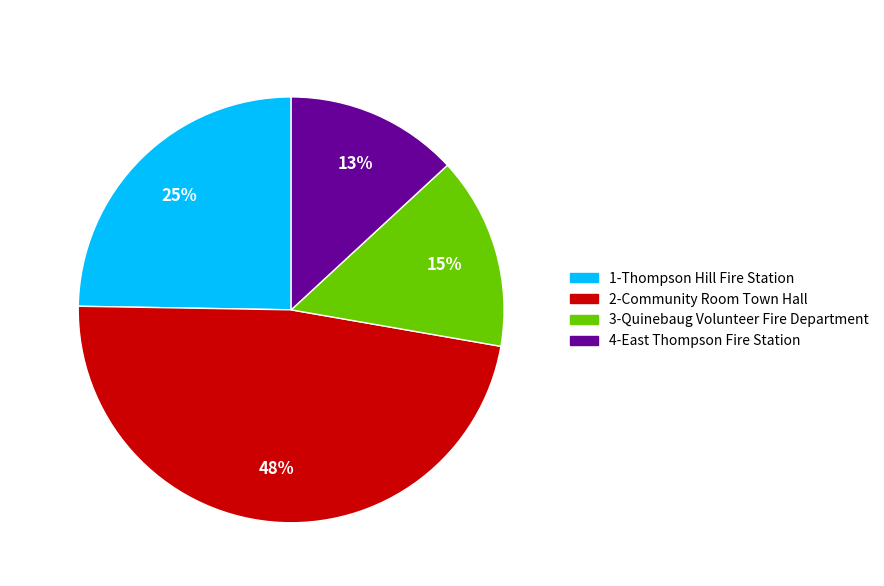

To the nearest percent, what portion does 1-Thompson Hill Fire Station represent?

25%